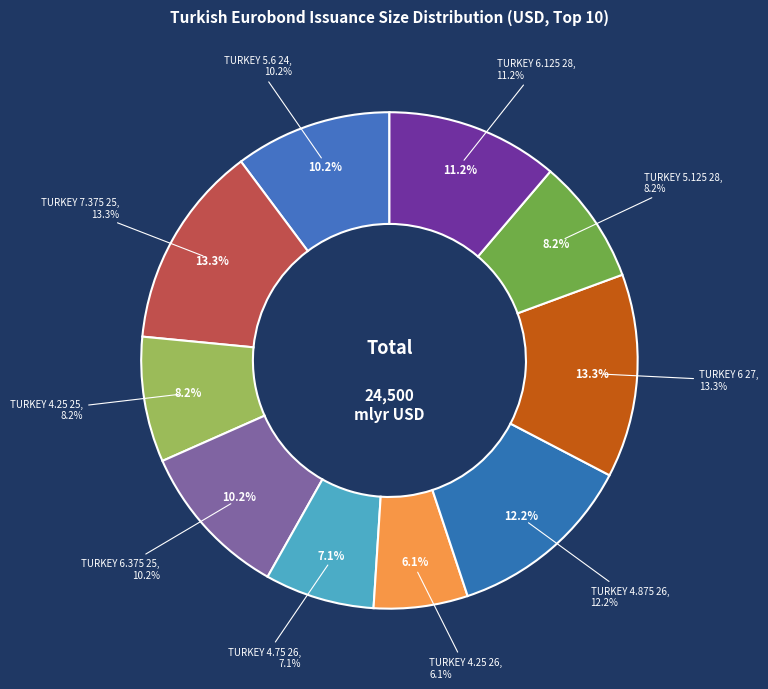

Do TURKEY 5.6 24 and TURKEY 5.125 28 together represent more than half of the pie?

No